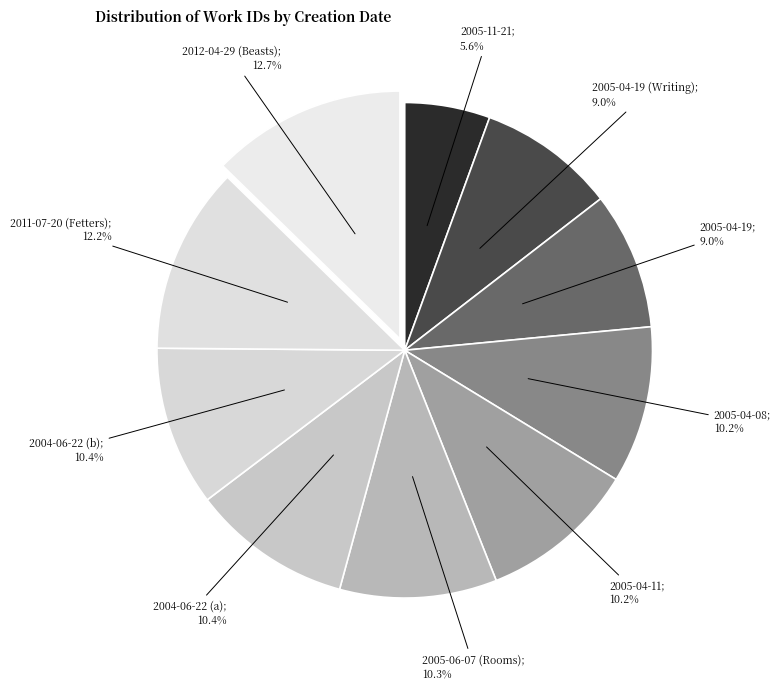

How many slices are in this pie chart?

10